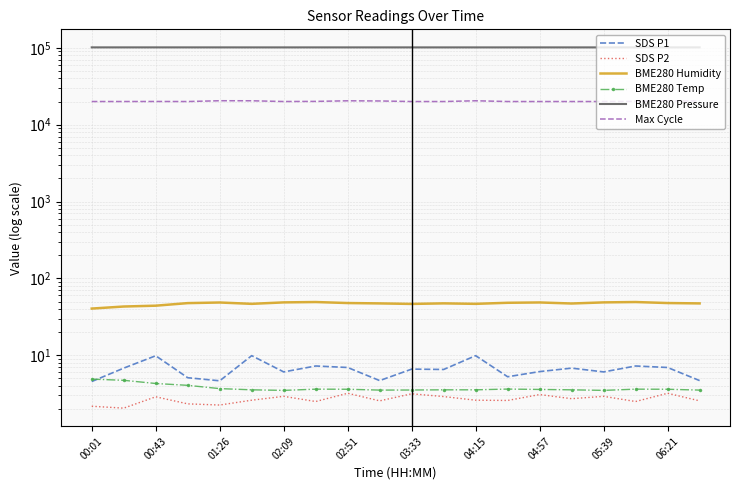

The value of SDS P1 at 15 is 6.8. True or false?

True